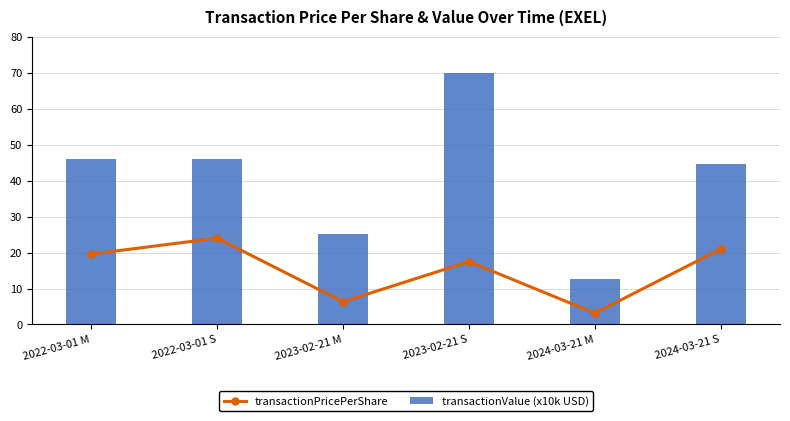

What are all the series names shown in the legend?

transactionPricePerShare, transactionValue (x10k USD)